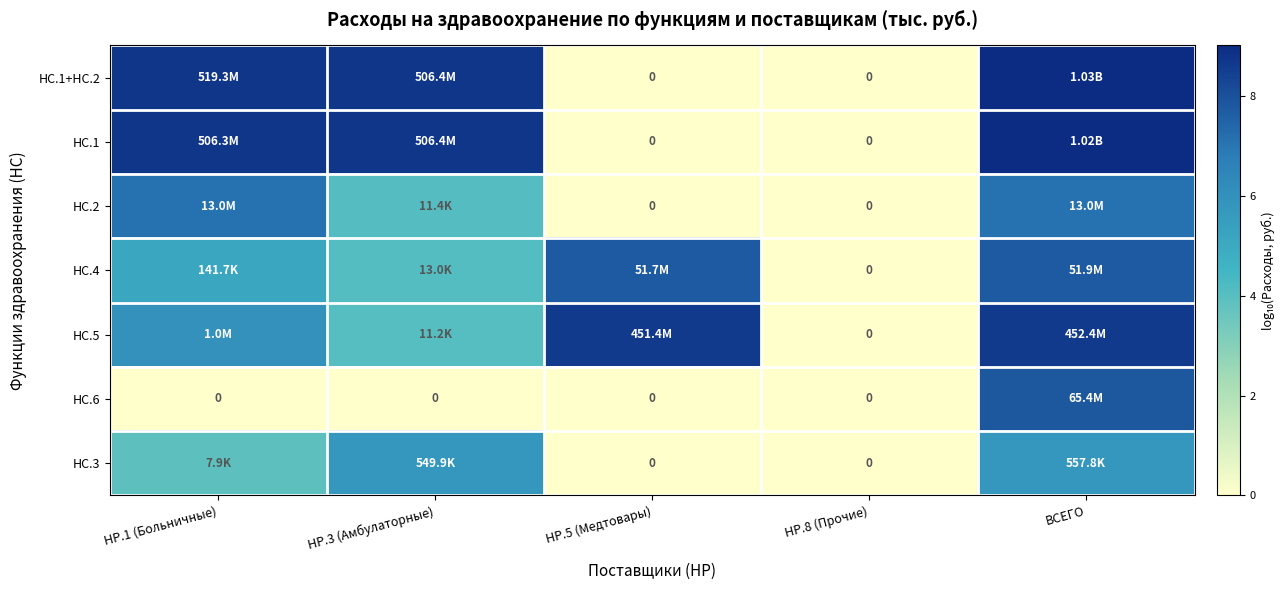

How many positive values does the HC.1 series have?

3